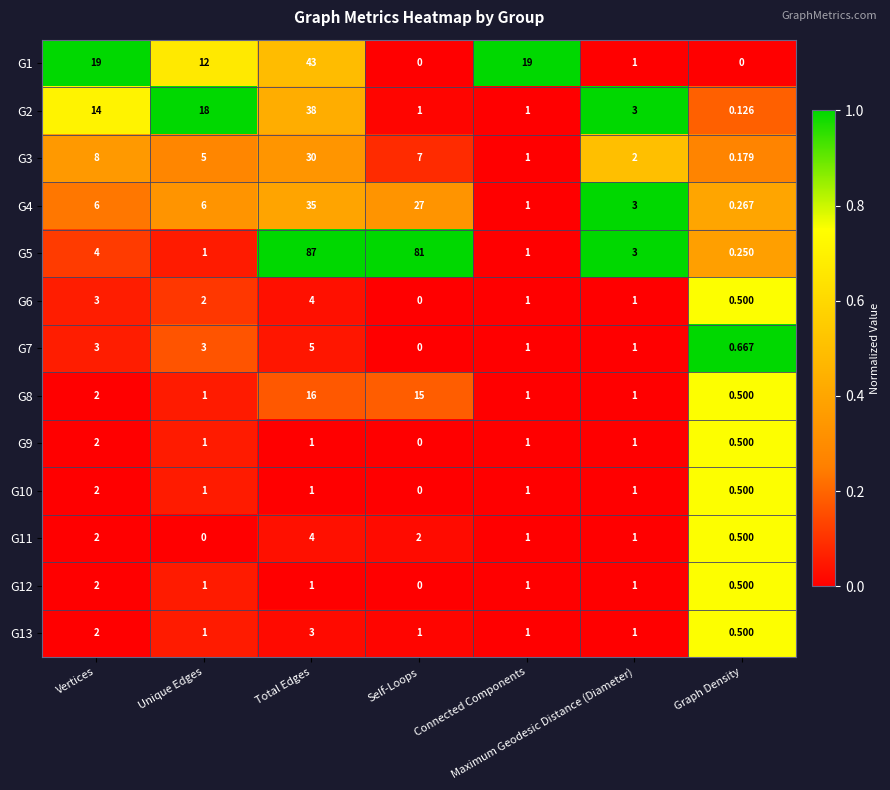

Where does the G12 series first go above 1?

Vertices